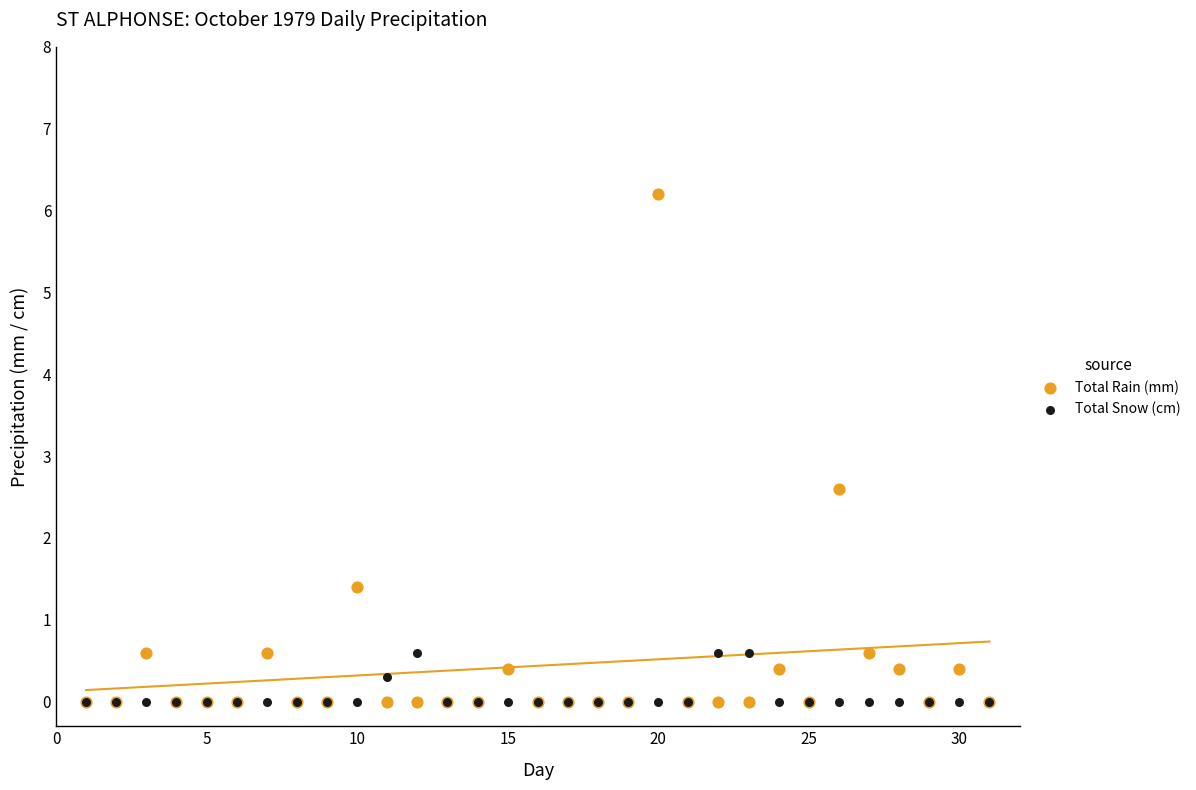

What are all the series names shown in the legend?

Total Rain (mm), Total Snow (cm)